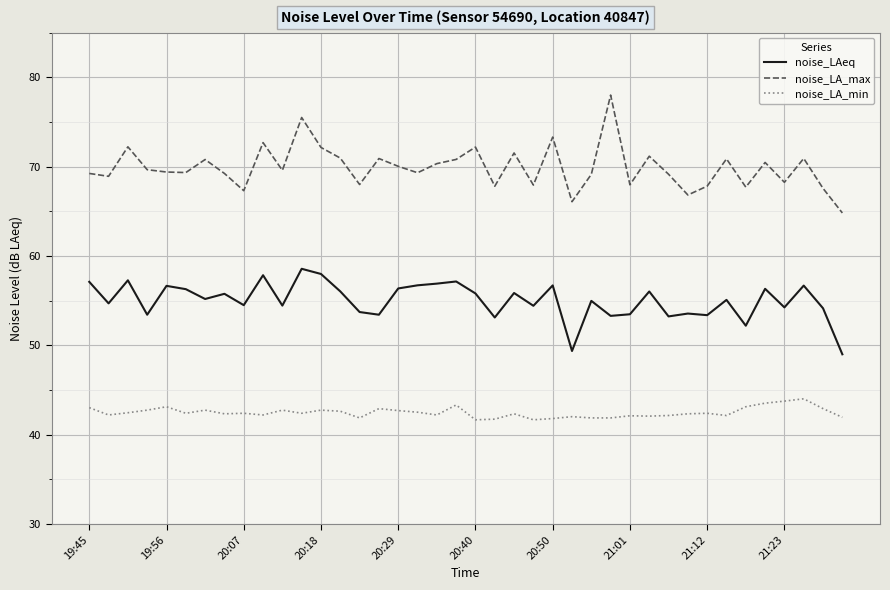

True or false: noise_LA_max and noise_LA_min intersect in this chart.

False